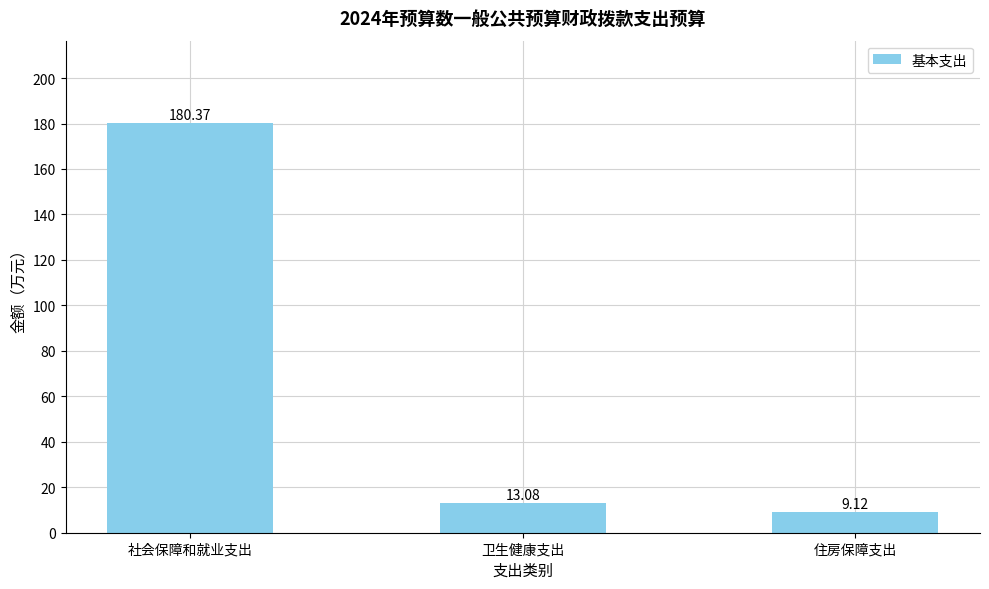

Which has a higher value, 卫生健康支出 or 住房保障支出?

卫生健康支出